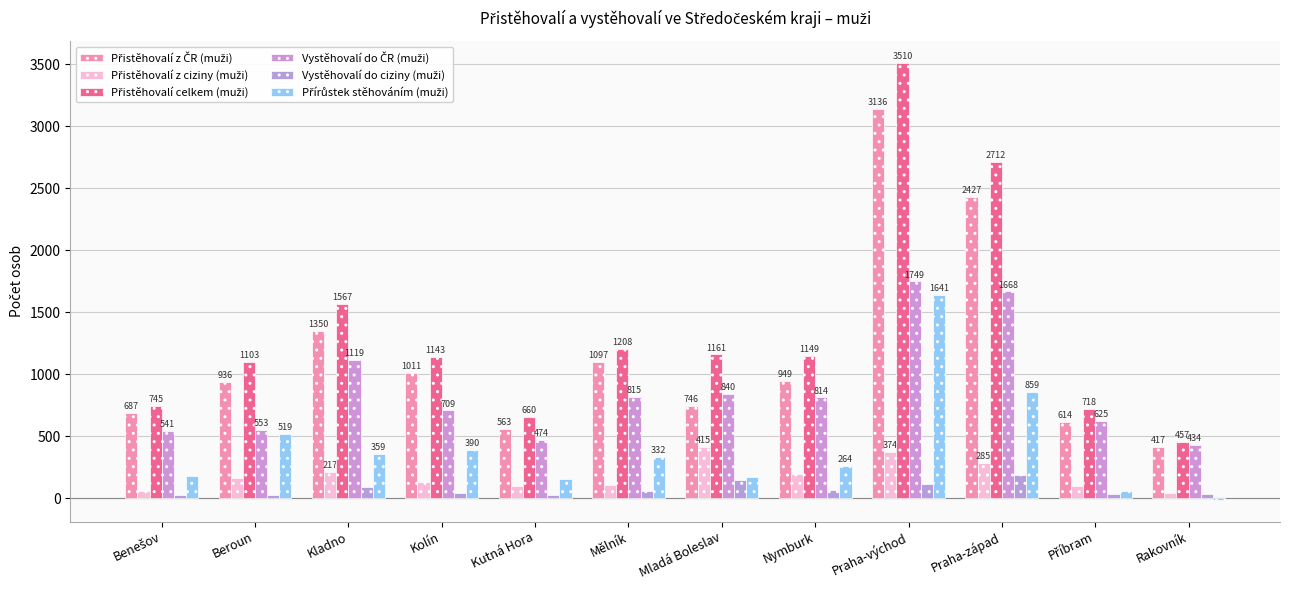

Are the bars horizontal?

No